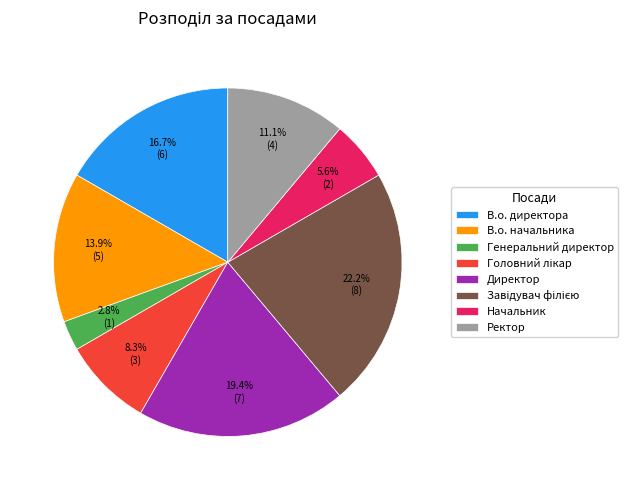

Count the number of slices in the pie.

8